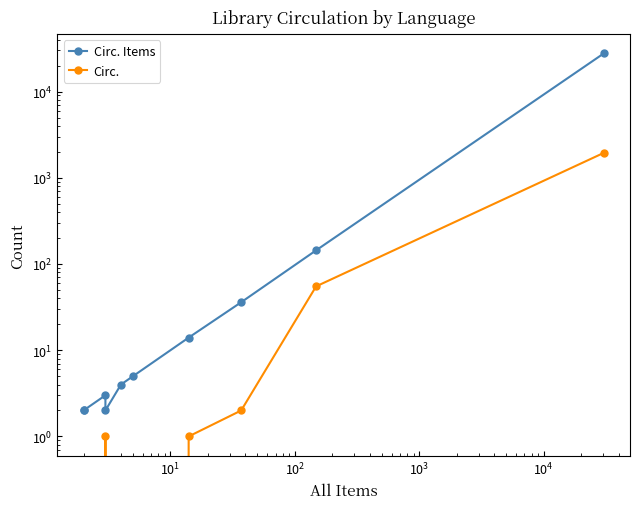

What is the minimum value for Circ. Items?

2